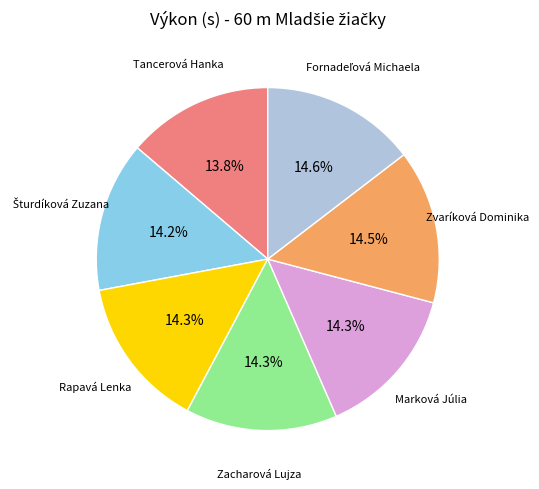

Is there a majority slice in this chart?

No